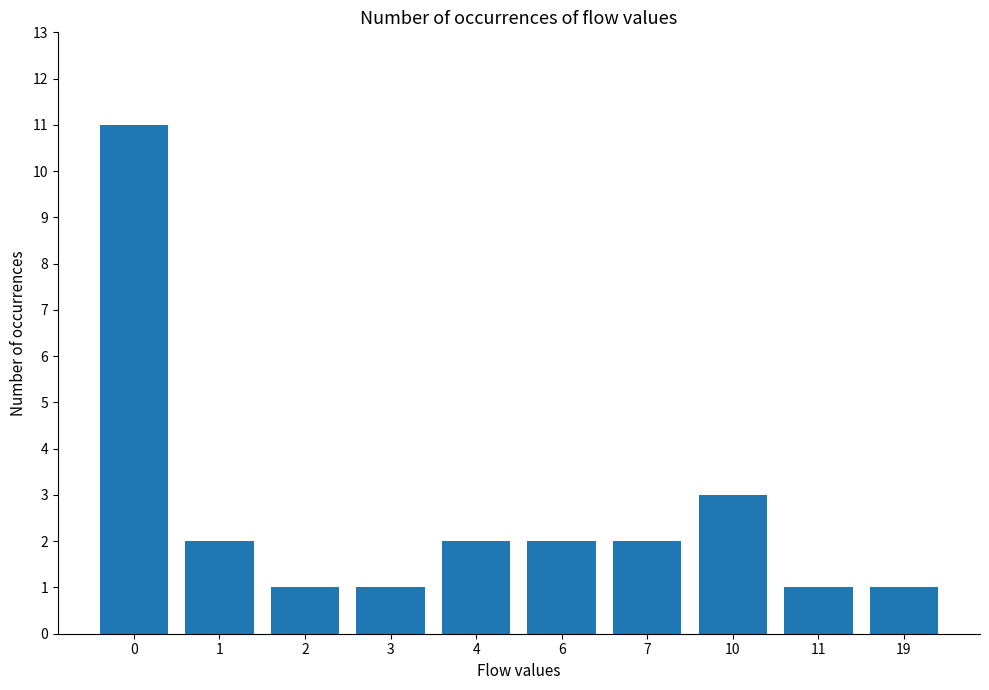

What is the change in value from 3 to 4?

+1